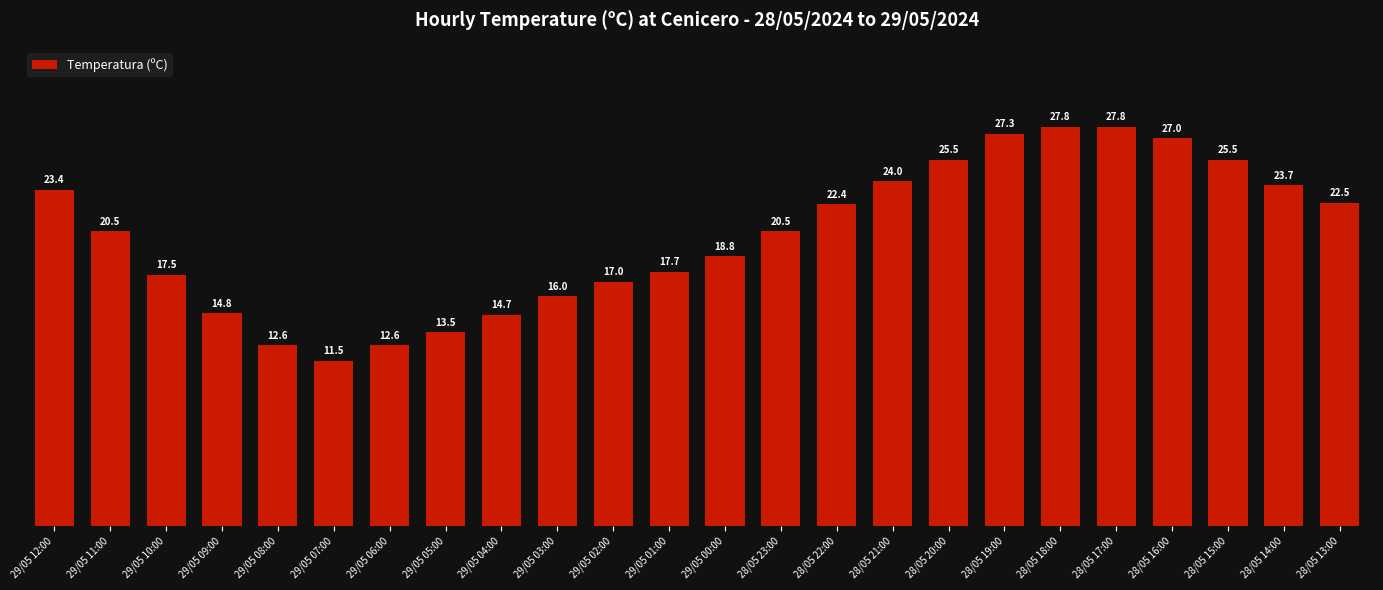

How many series are shown in this chart?

1